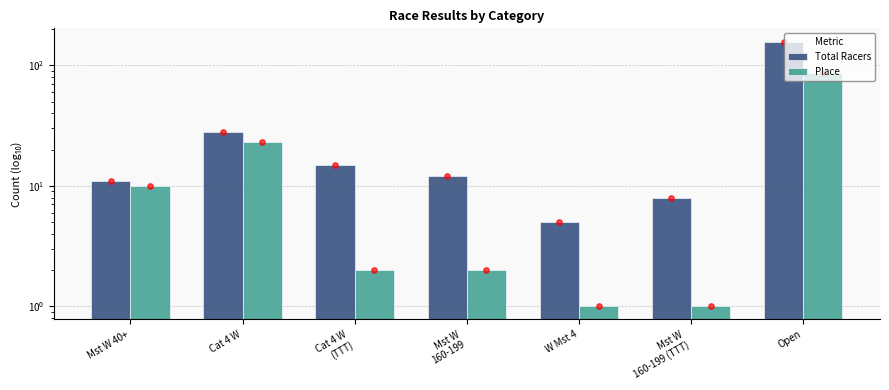

Which series reaches the maximum Y coordinate?

Total Racers